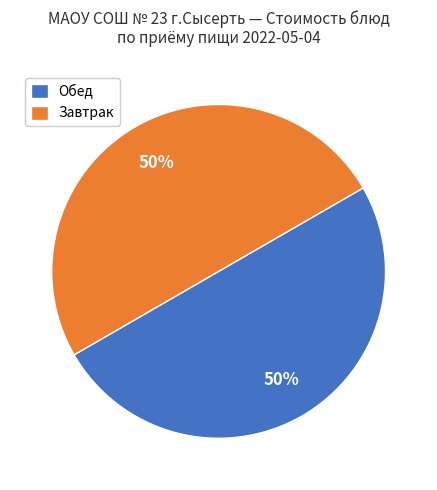

The Обед slice represents 50% of the pie. True or false?

True